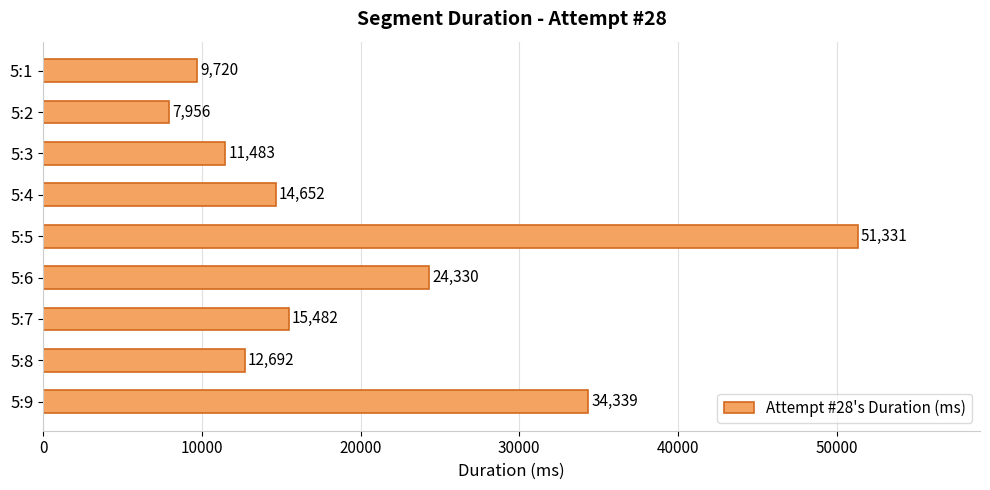

What is the difference between the maximum and minimum values?

43375